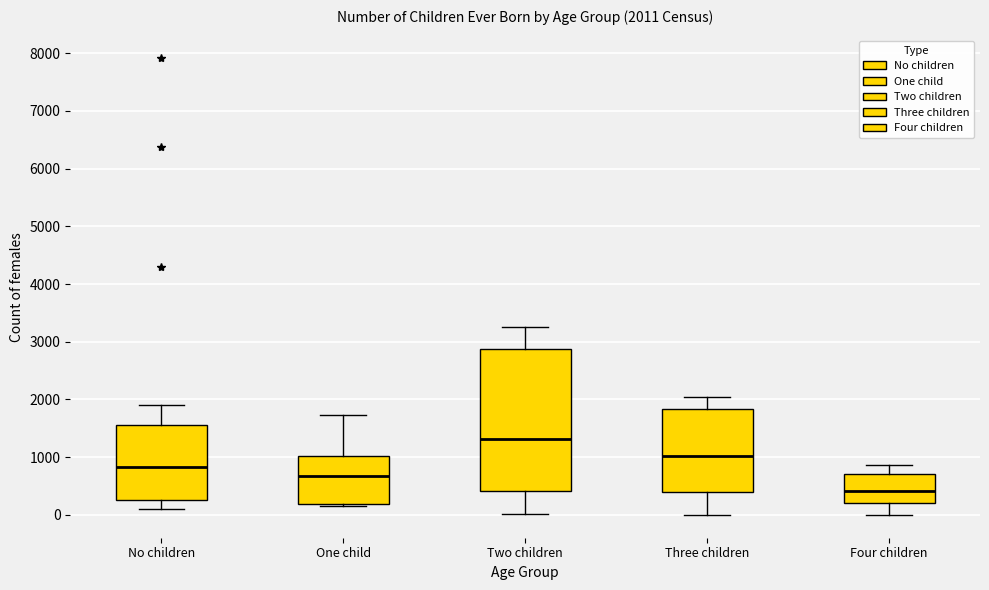

Which box is the tallest, from its lower edge to its upper edge?

Two children